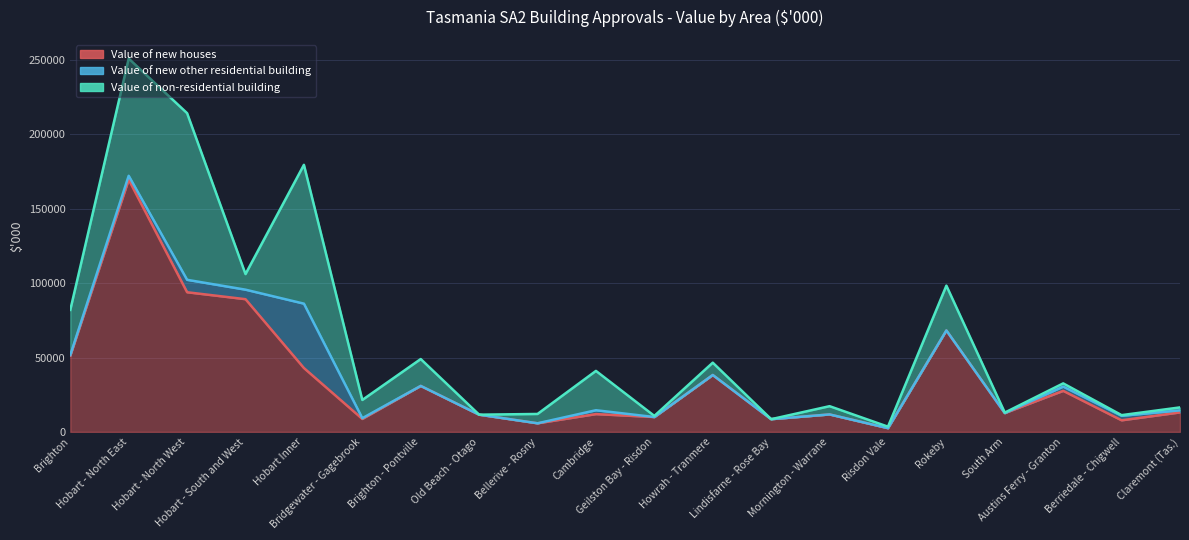

Reading left to right, extract all data points from this chart.

Value of new houses: 51180.6	169573.4	93880.2	89209.7	42926.7	8708.3	30904.2	11568.2	5779.6	11962.8	9977.4	38245.9	8548.6	11728.8	2499.5	68188.8	12641.9	27598.0	7791.9	13112.3
Value of new other residential building: 500.0	2600.0	8360.0	6400.0	43286.5	500.0	0.0	0.0	0.0	2600.0	0.0	0.0	0.0	0.0	0.0	0.0	0.0	2860.0	3025.0	1375.0
Value of non-residential building: 30335.4	78810.3	112017.7	10483.2	93333.1	12263.5	18071.9	0.0	6276.0	26440.0	765.8	8291.2	0.0	5557.2	1012.1	30138.0	330.0	2154.9	451.0	1980.0